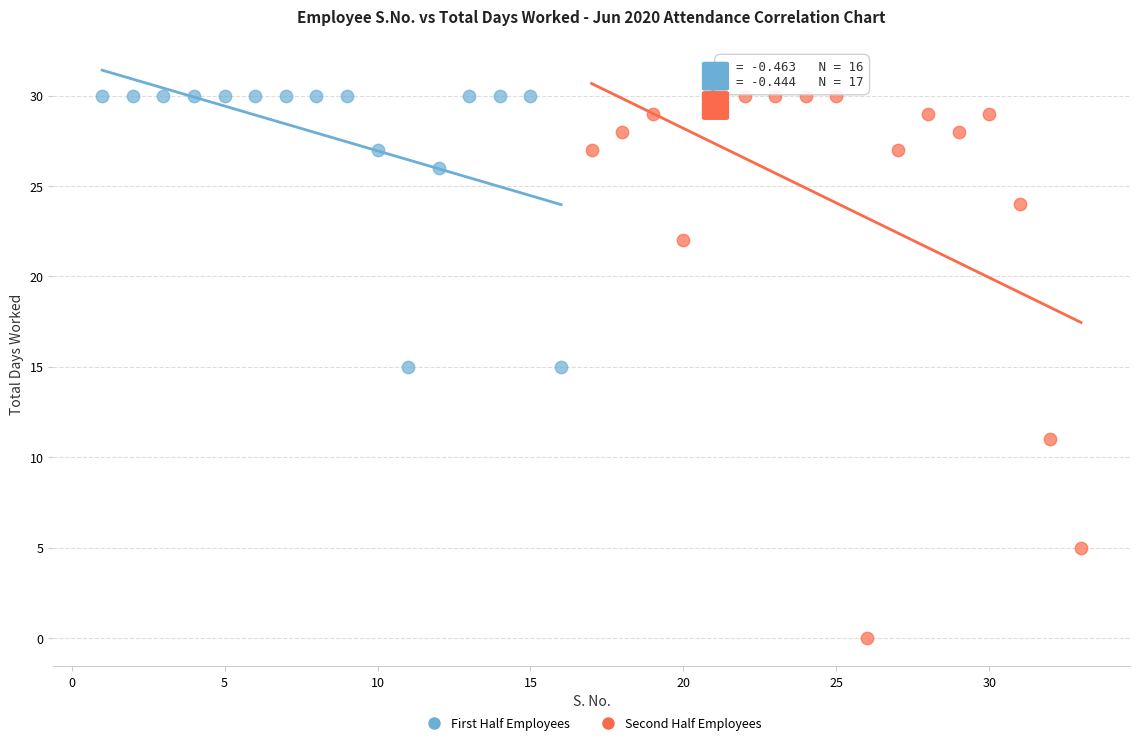

Which series has the largest Y range (max minus min)?

Second Half Employees